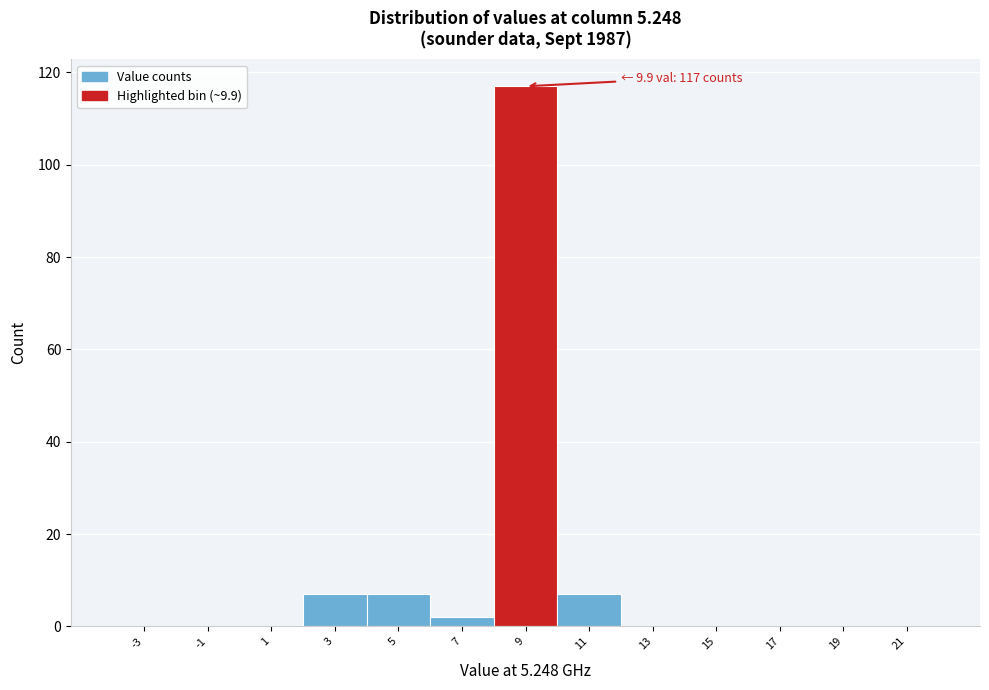

Reading right to left, extract all data points from this chart.

21=0	19=0	17=0	15=0	13=0	11=7	9=117	7=2	5=7	3=7	1=0	-1=0	-3=0